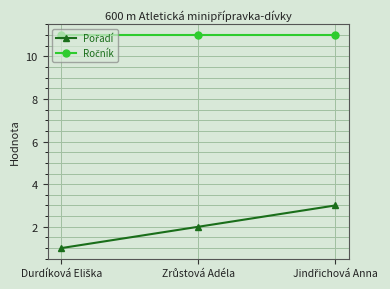

What is the maximum value shown in the chart?

11